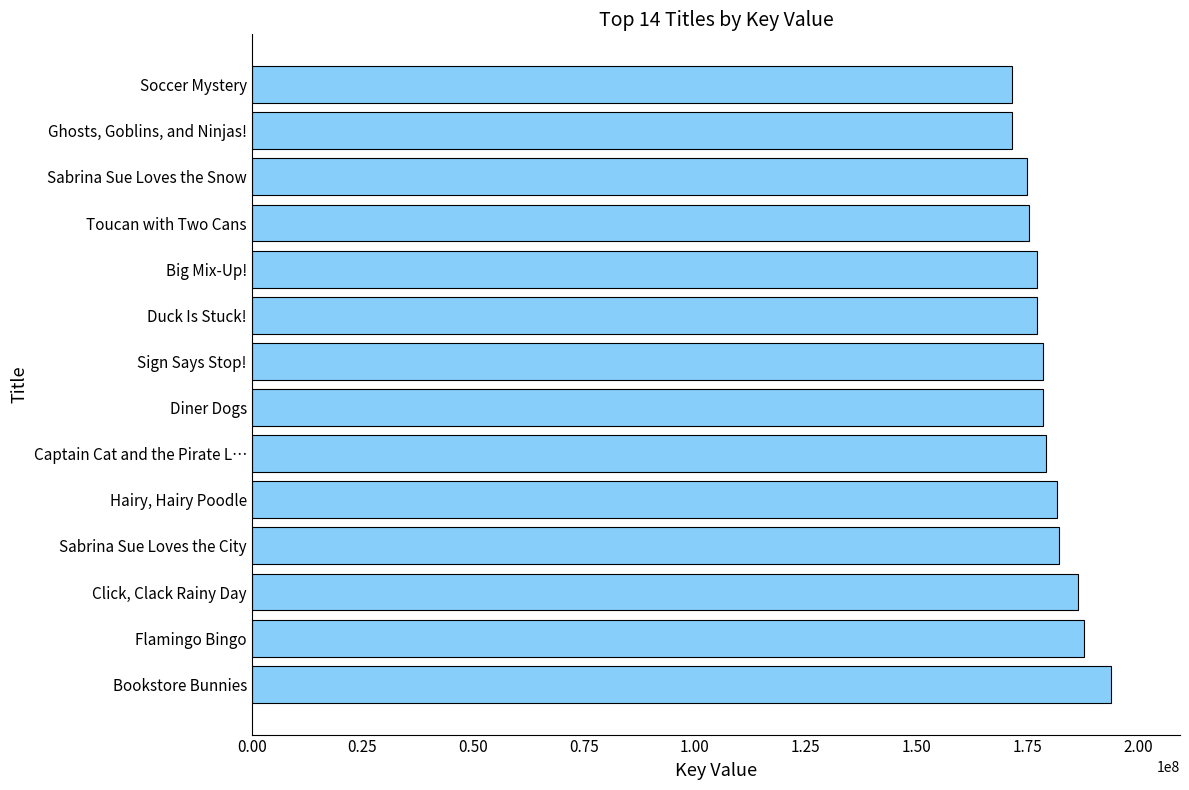

What is the change in value from Click, Clack Rainy Day to Sign Says Stop!?

-7834747